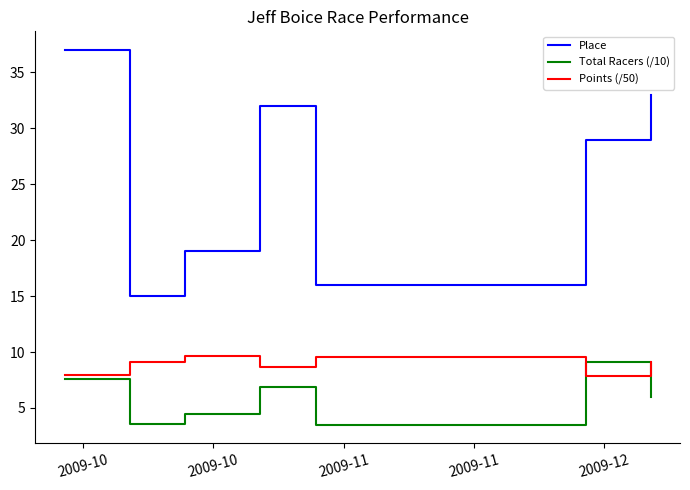

What is the sum of all Place values?

181.0